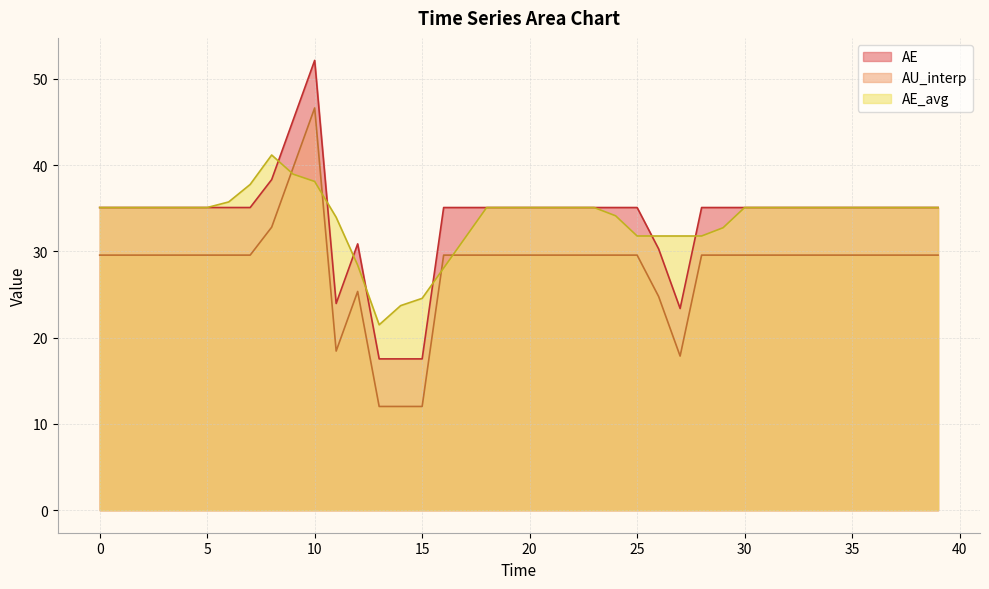

Which series has the largest total across all categories?

AE